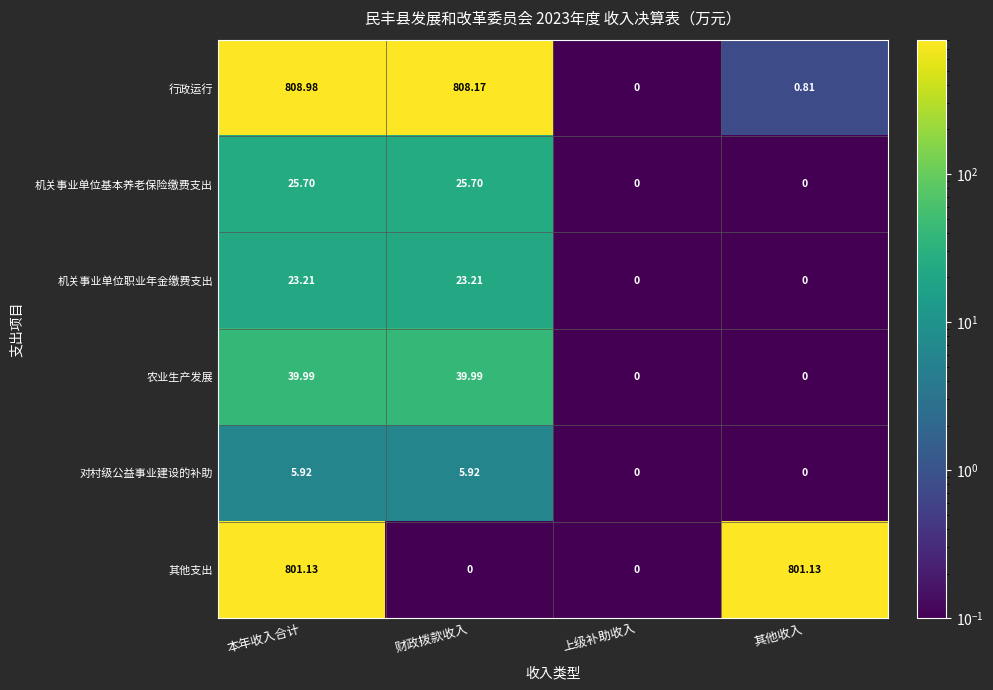

At which category is the sum across all series the highest?

本年收入合计